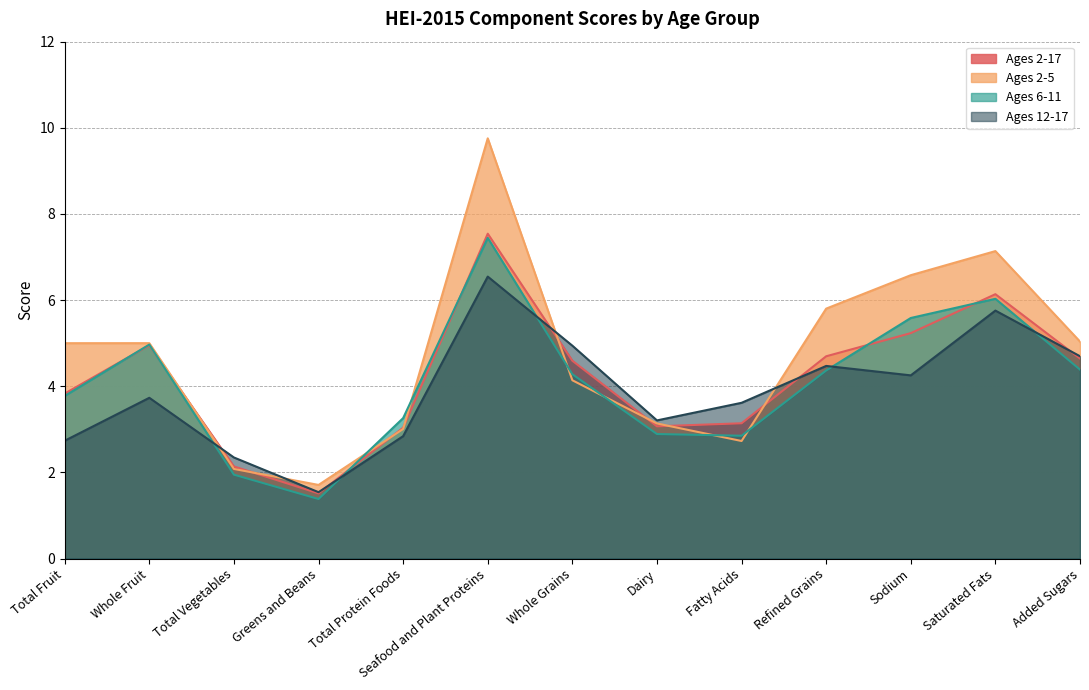

What is the difference between the Ages 6-11 values at Total Protein Foods and Total Vegetables?

1.3